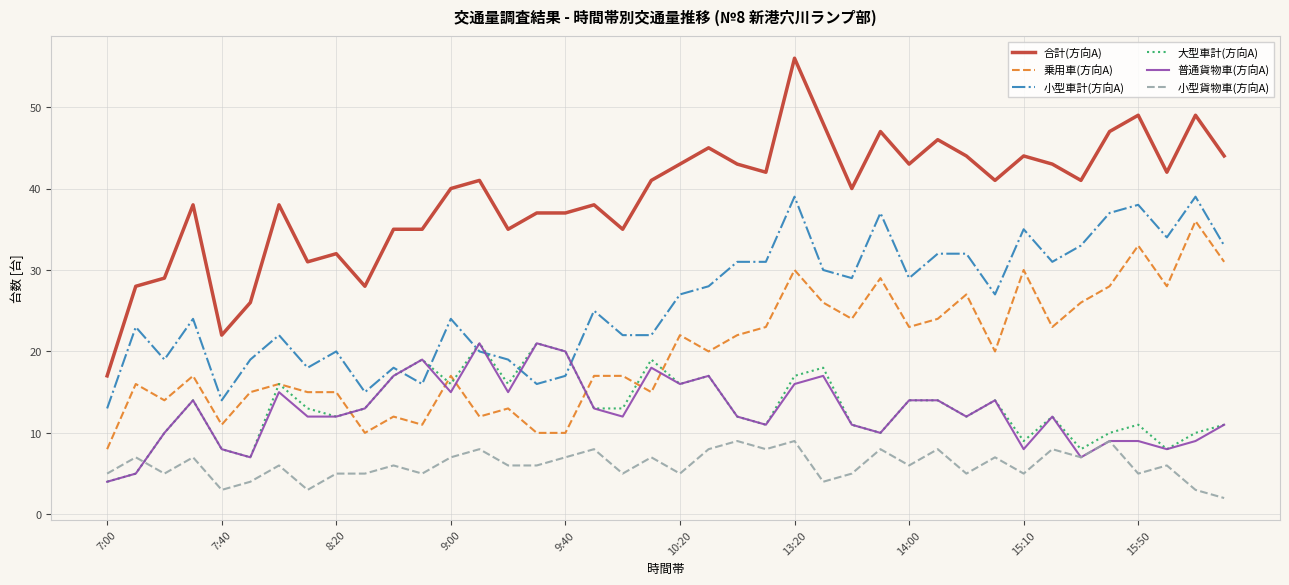

Which series has the largest total across all categories?

合計(方向A)